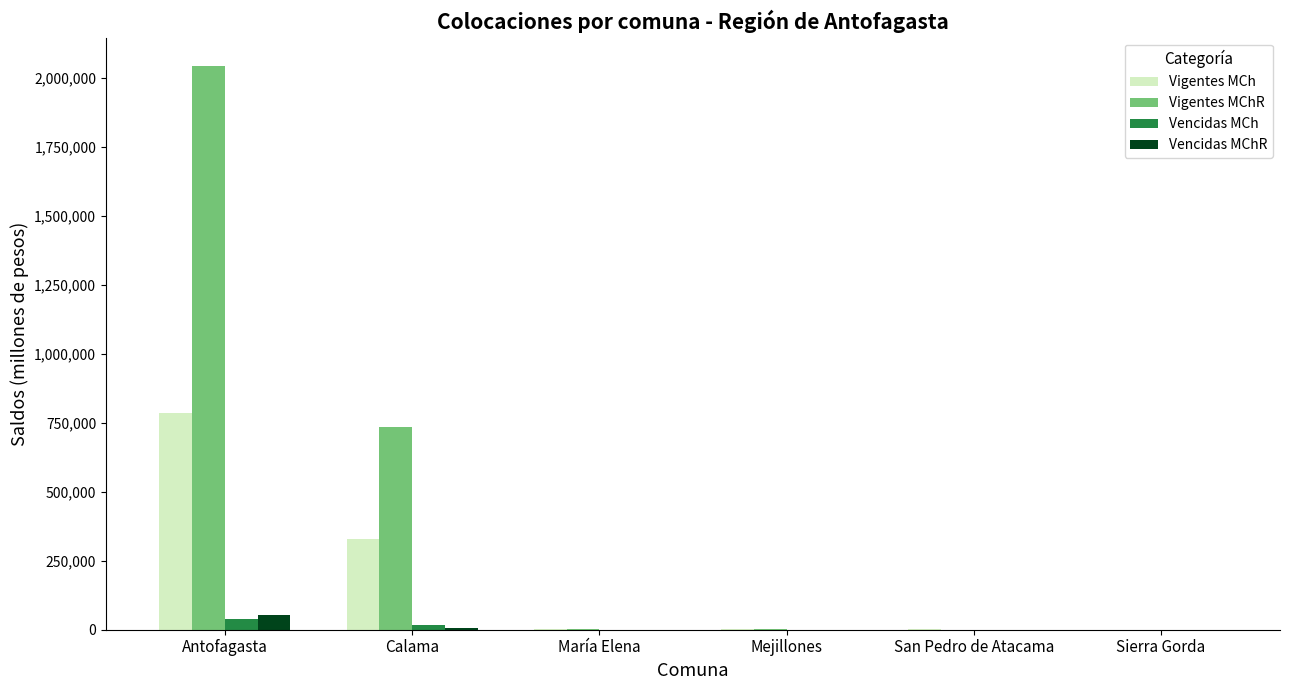

Are the bars horizontal?

No